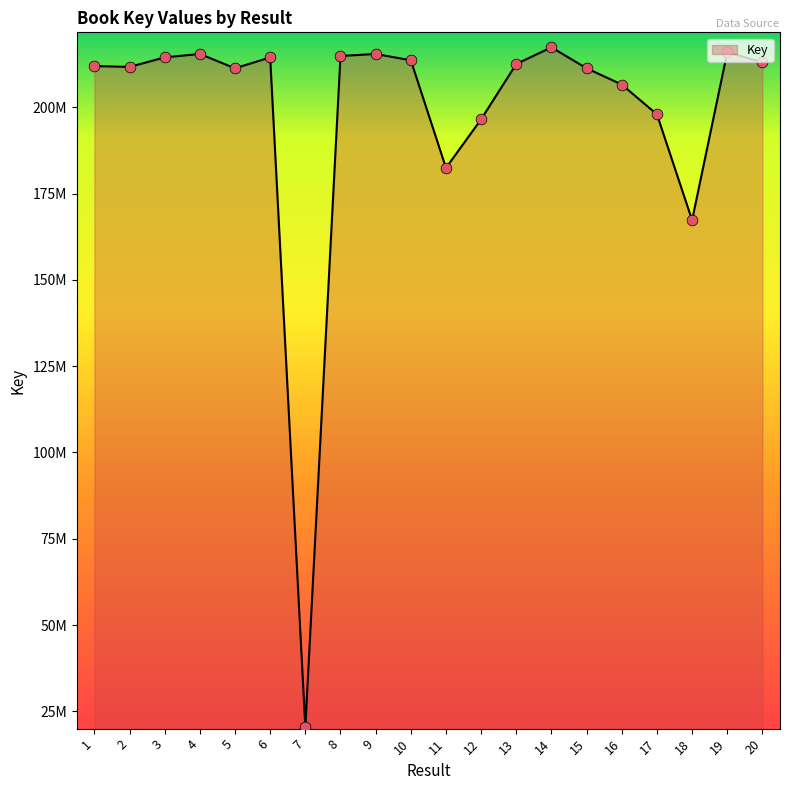

What is the change in value from 11 to 20?

+30616033